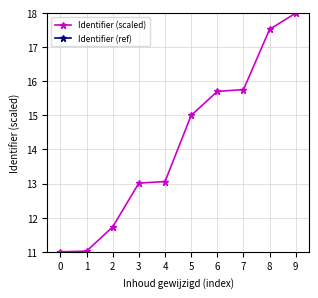

Count the number of data series in this chart.

2